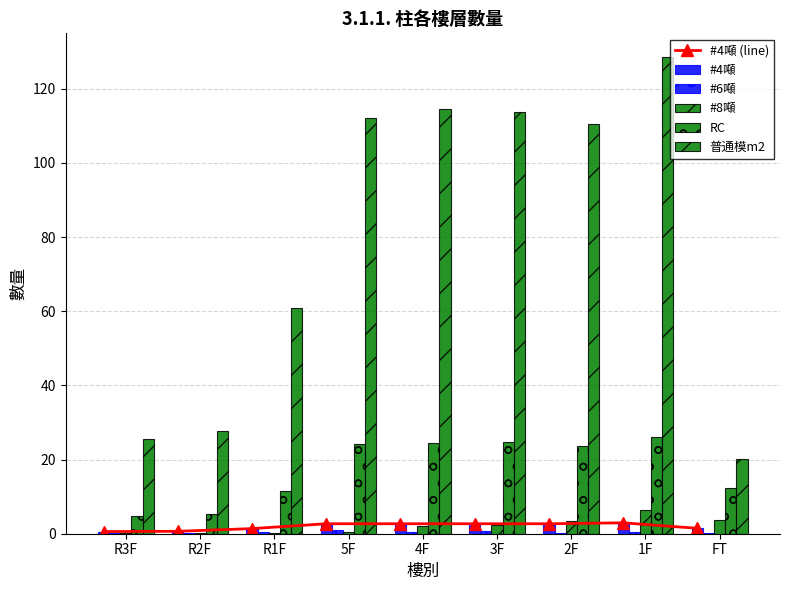

What is the label of the 3rd bar from the right?

2F